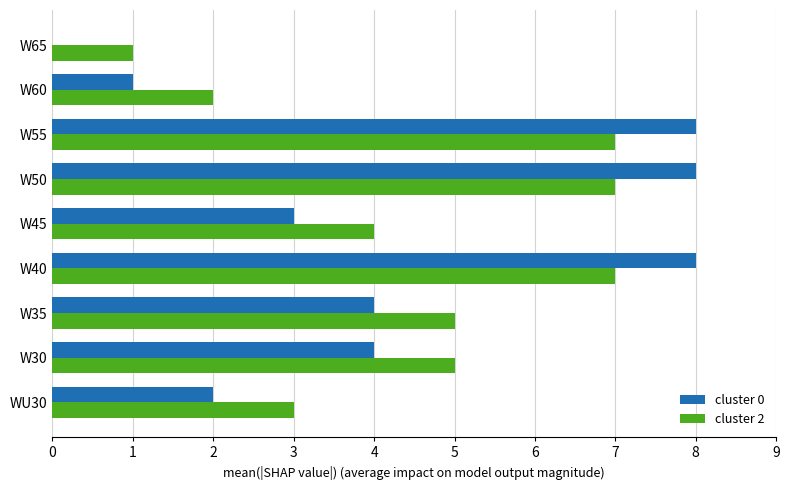

What are all the series names shown in the legend?

cluster 0, cluster 2